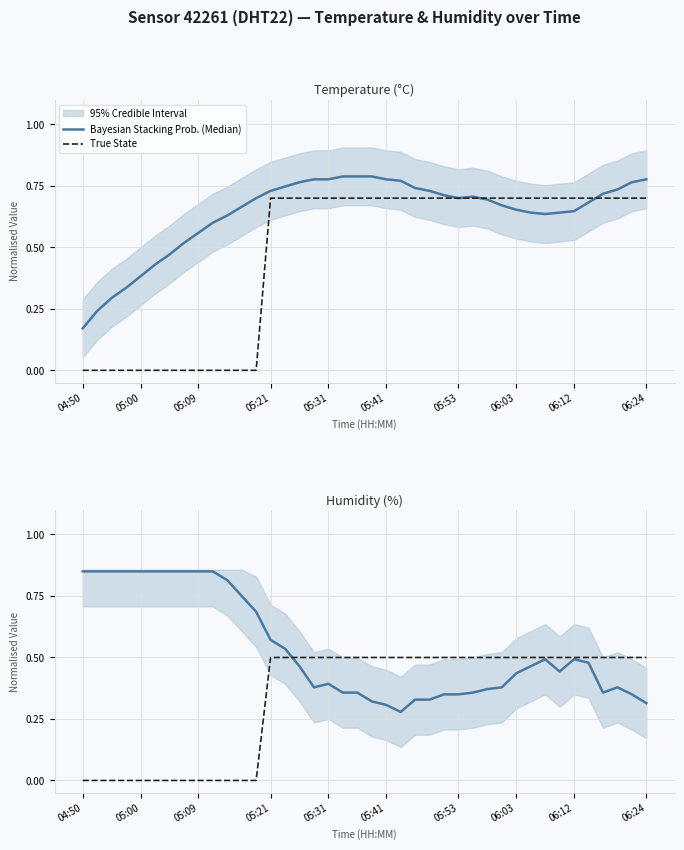

How many data points in True State are above 0?

27